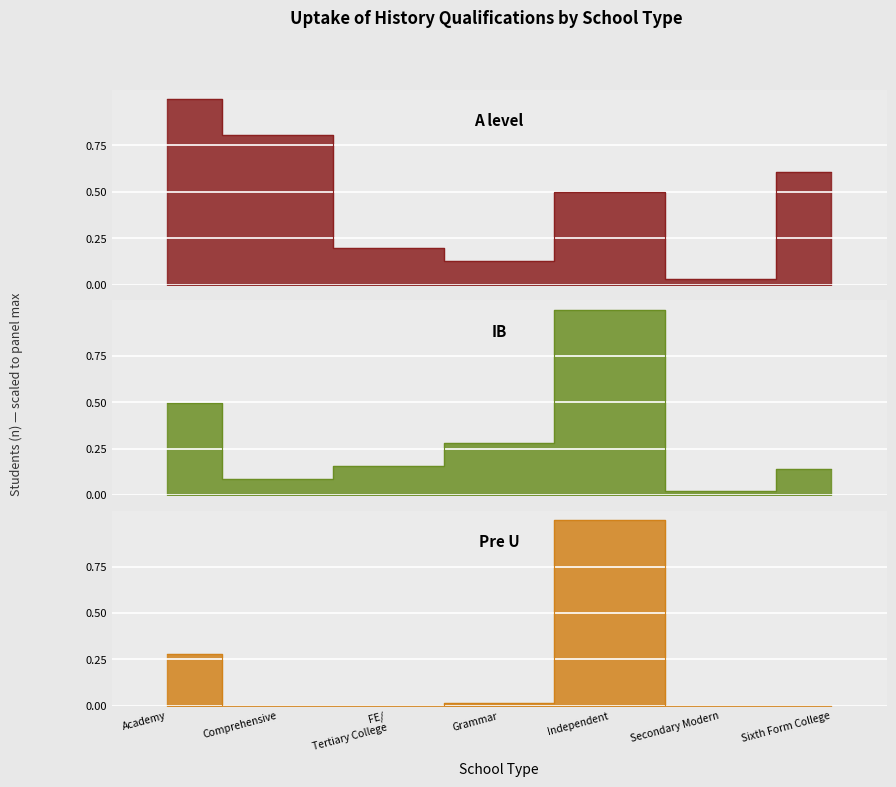

What are all the series names shown in the legend?

A_level, IB, Pre_U